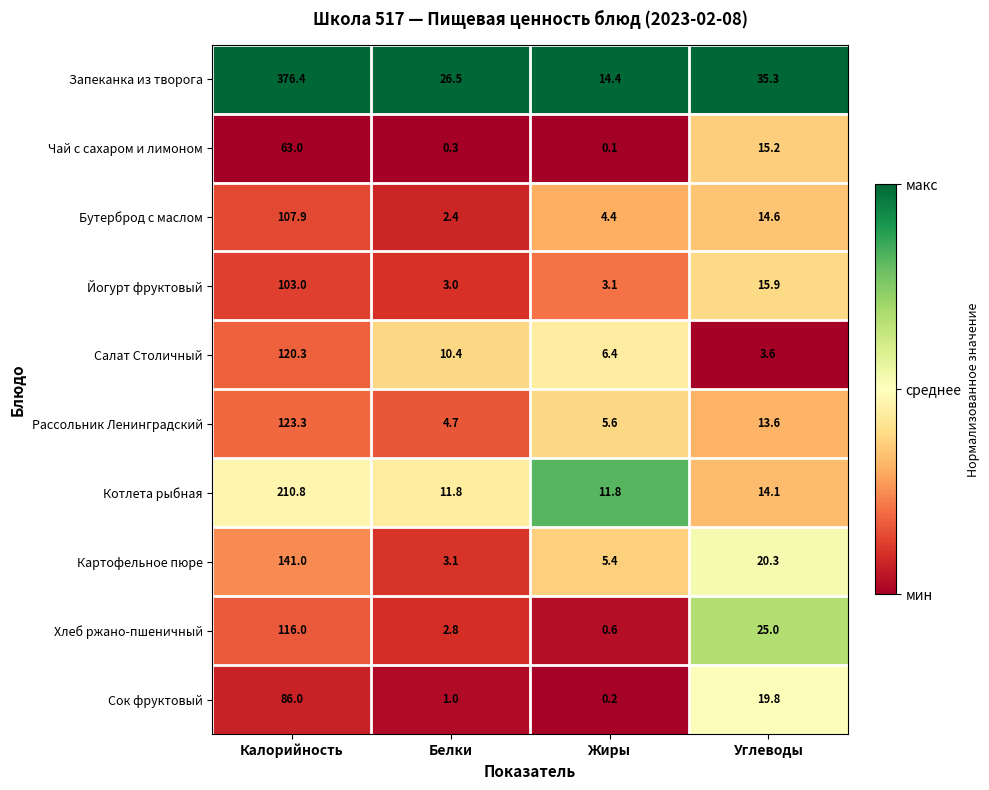

Where is Йогурт фруктовый nearest to the value 53?

Углеводы